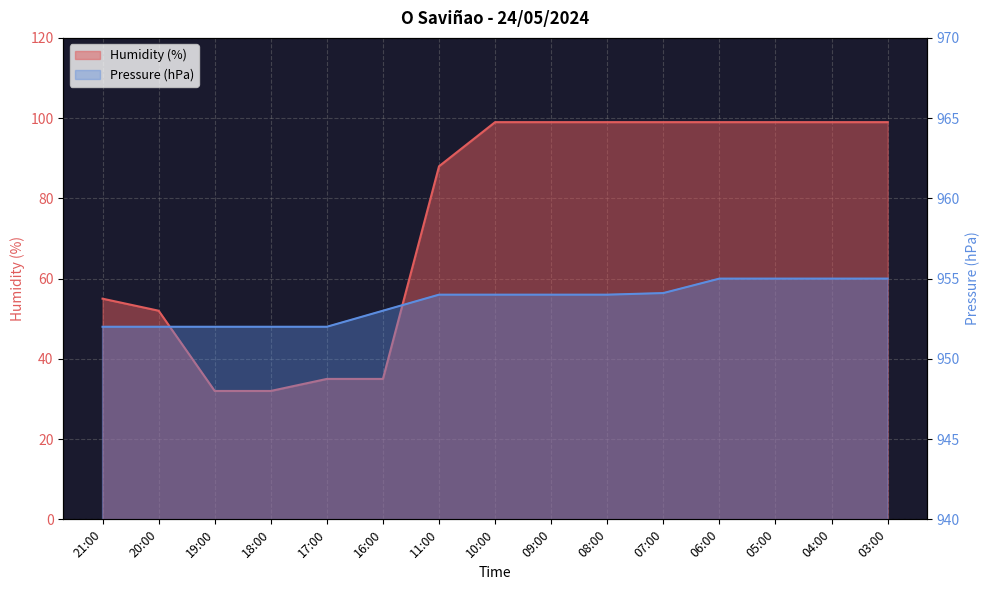

What is the value of the Pressure (hPa) point at the 11th from the left?

954.1